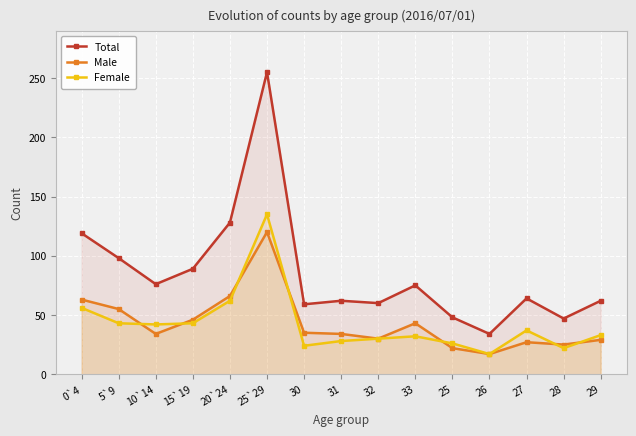

What is the label of the 5th point from the right?

25